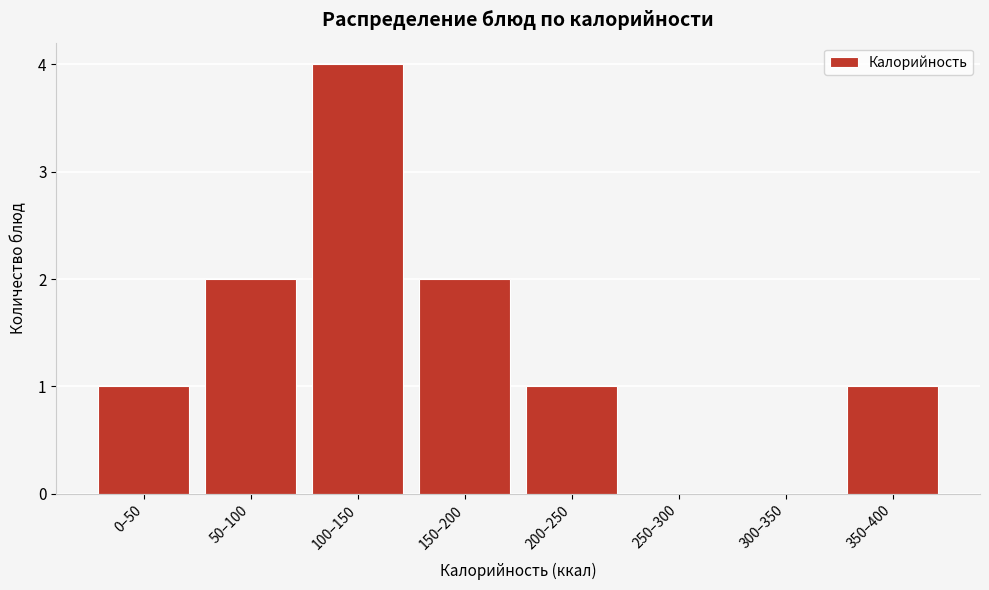

Reading left to right, transcribe all the data shown in this chart.

0–50=1	50–100=2	100–150=4	150–200=2	200–250=1	250–300=0	300–350=0	350–400=1